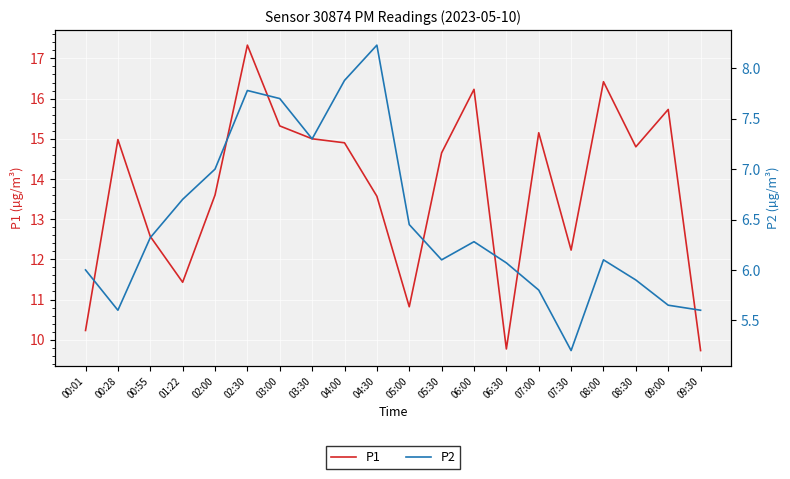

Is this an area chart (filled region under the line)?

No